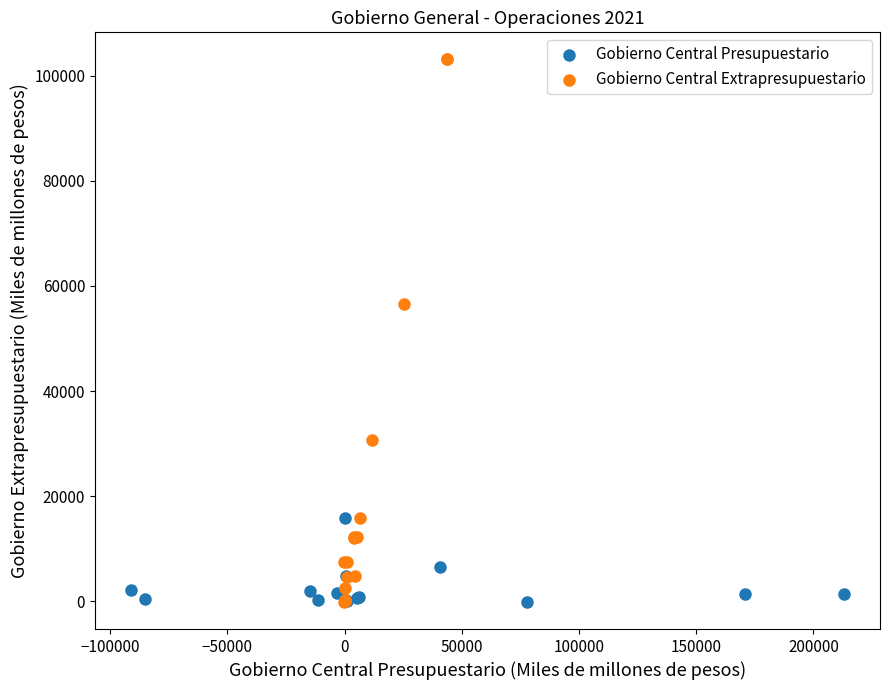

Which series contains the highest Y value?

Gobierno Central Extrapresupuestario